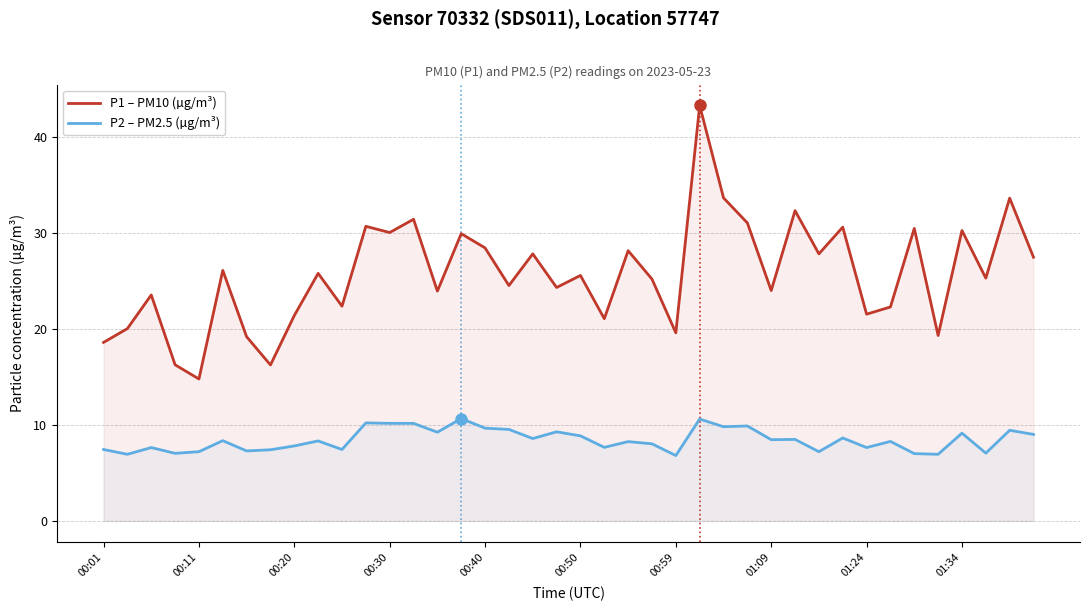

How many lines are shown in the chart?

2